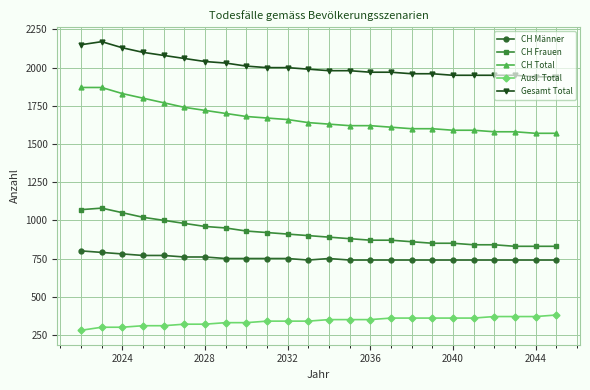

Which series has the largest total across all categories?

Gesamt Total